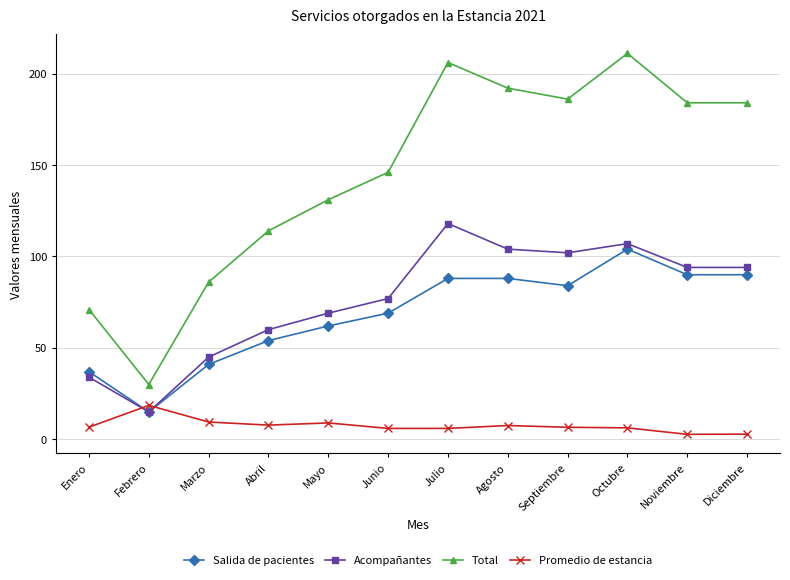

What is the label of the 1st point from the left?

Enero